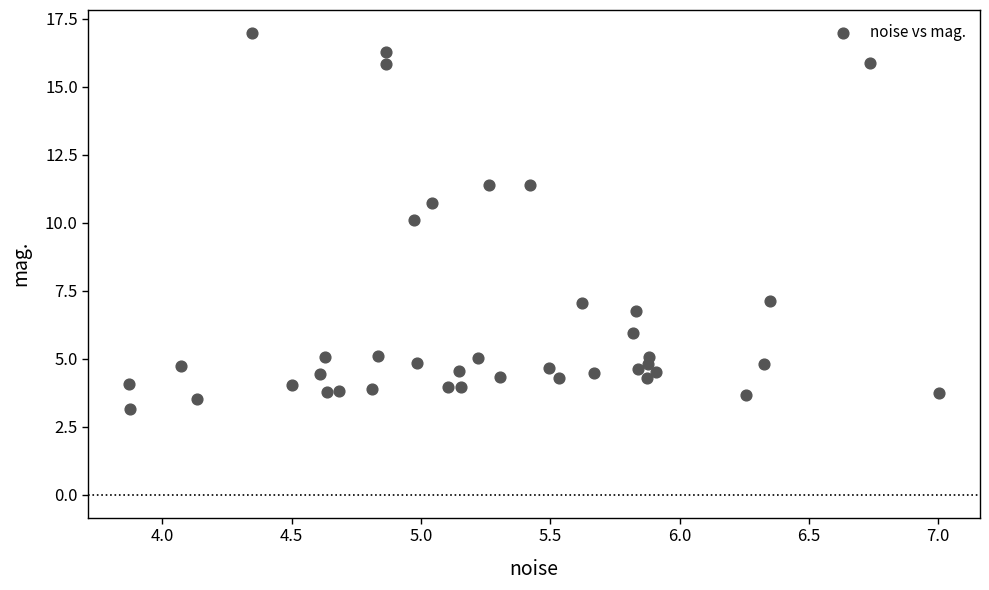

What is the range of X values (max minus min)?

3.1